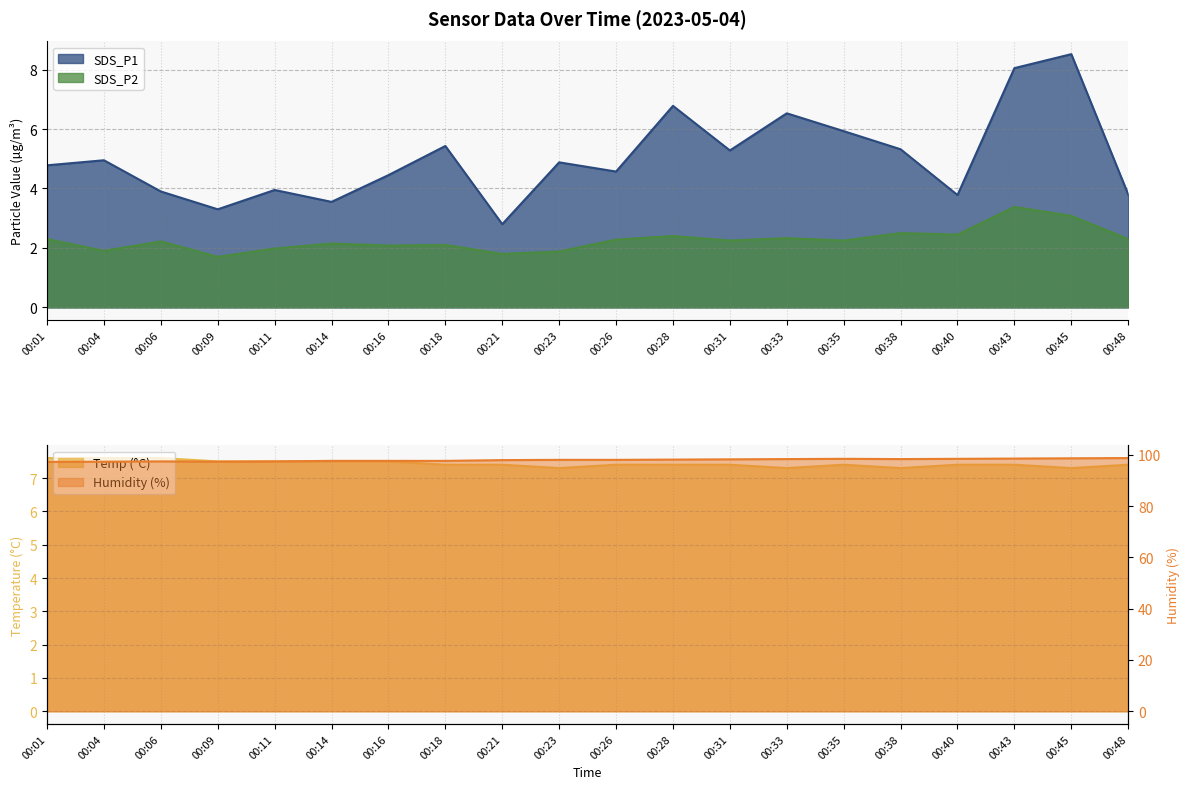

True or false: Humidity and SDS_P2 cross at least once.

False